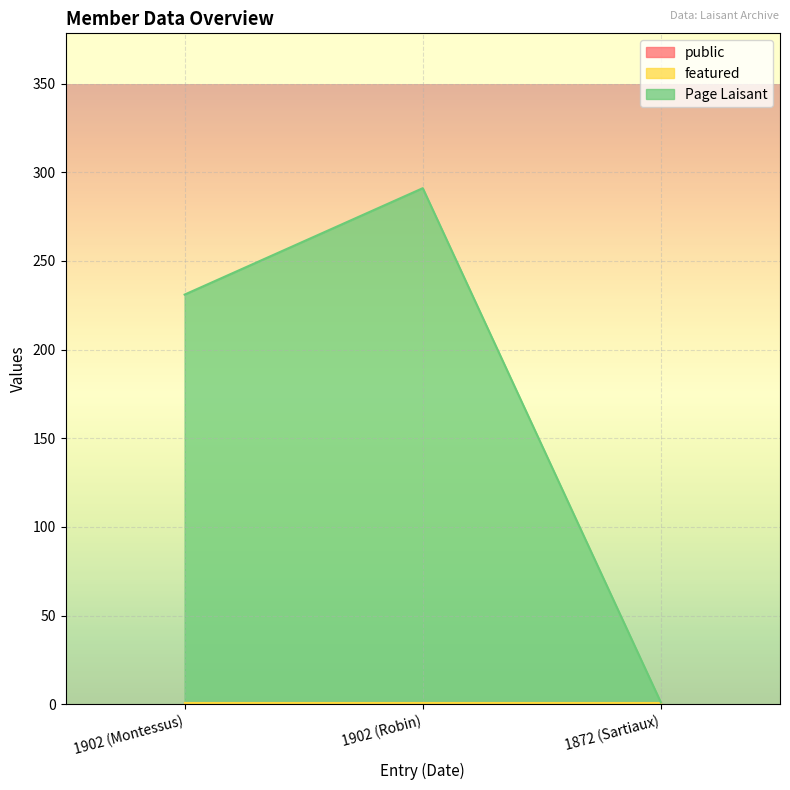

Reading left to right, extract all data points from this chart.

public: 1902 (Montessus)=1	1902 (Robin)=1	1872 (Sartiaux)=1
featured: 1902 (Montessus)=0	1902 (Robin)=0	1872 (Sartiaux)=0
Page Laisant: 1902 (Montessus)=230	1902 (Robin)=290	1872 (Sartiaux)=0